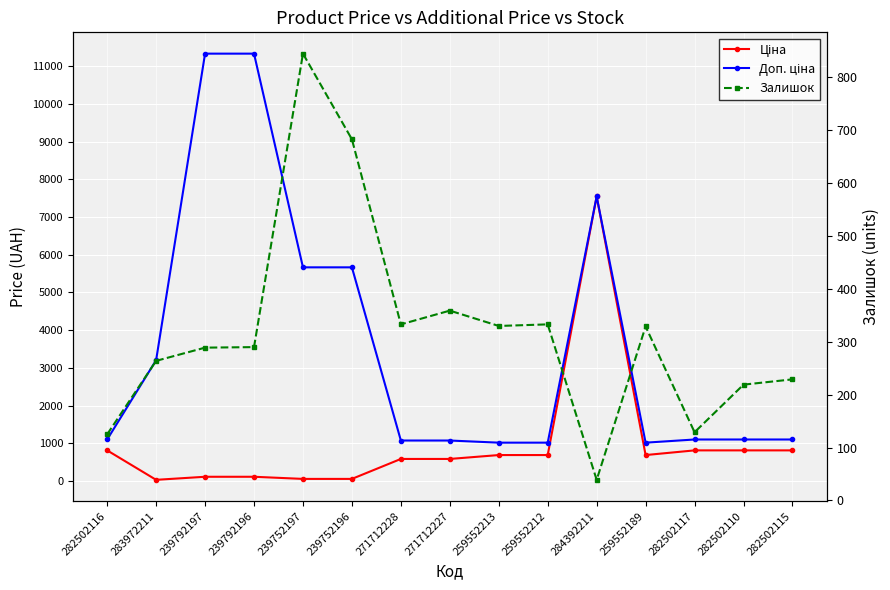

Reading left to right, what are all the values shown in this chart?

Ціна: 282502116=813.0	283972211=32.0	239792197=113.3	239792196=113.3	239752197=56.7	239752196=56.7	271712228=586.0	271712227=586.0	259552213=689.1	259552212=689.1	284392211=7545.9	259552189=689.1	282502117=813.0	282502110=813.0	282502115=813.0
Доп. ціна: 282502116=1101.8	283972211=3205.0	239792197=11334.0	239792196=11334.0	239752197=5667.0	239752196=5667.0	271712228=1074.5	271712227=1074.5	259552213=1017.8	259552212=1017.8	284392211=7545.9	259552189=1017.8	282502117=1101.8	282502110=1101.8	282502115=1101.8
Залишок: 282502116=125.0	283972211=264.0	239792197=289.0	239792196=290.0	239752197=845.0	239752196=683.0	271712228=333.0	271712227=359.0	259552213=330.0	259552212=333.0	284392211=39.0	259552189=329.0	282502117=129.0	282502110=219.0	282502115=229.0